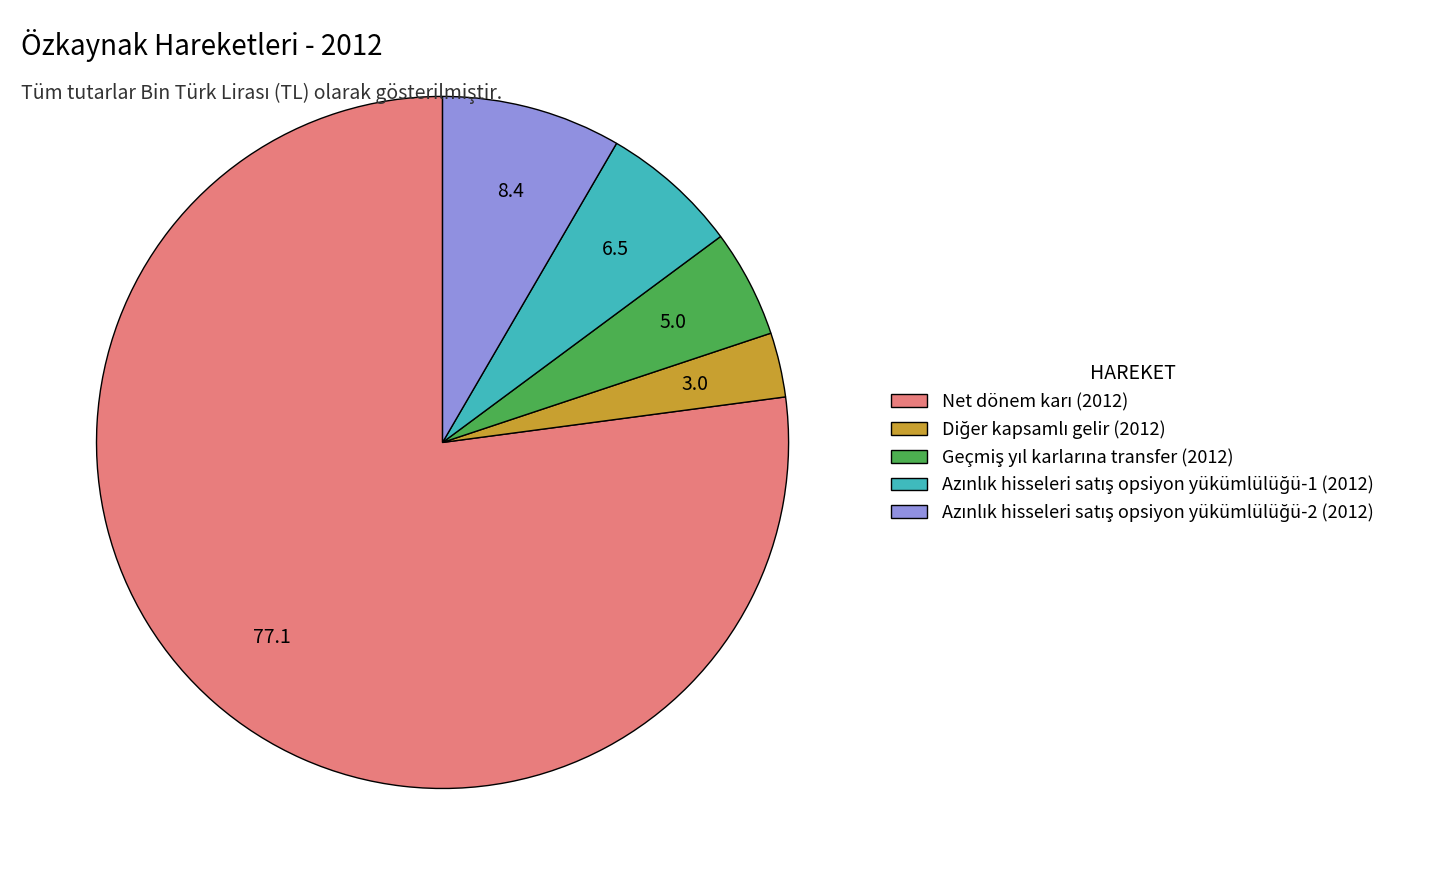

Does any single category account for the majority?

Yes